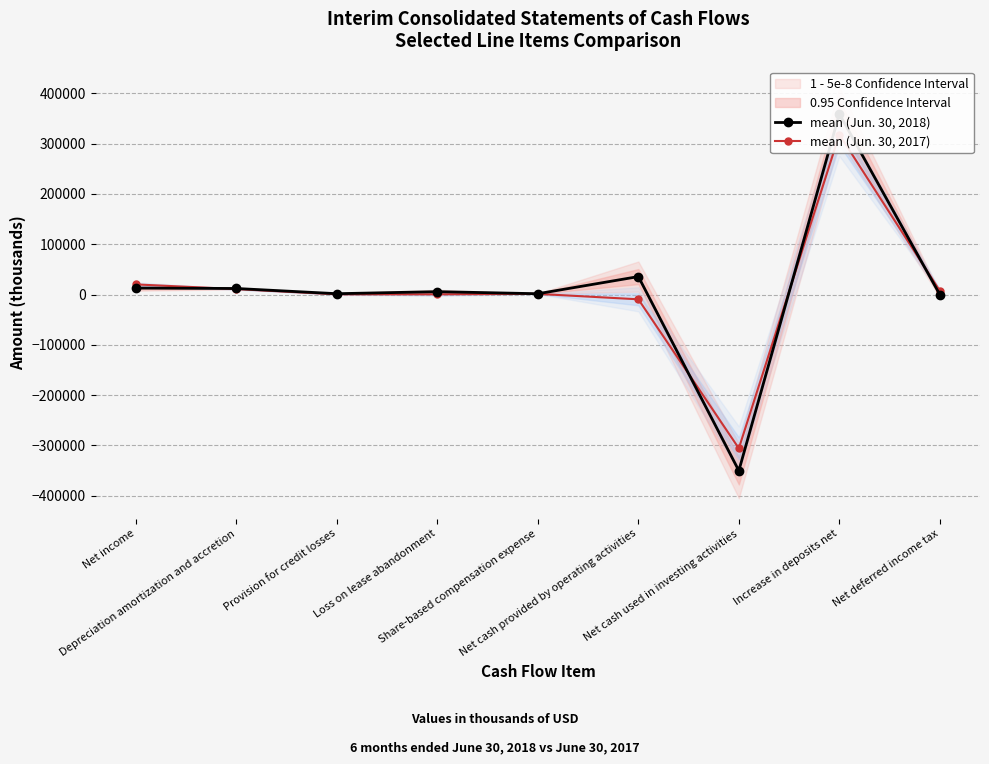

What is the approximate value of mean (Jun. 30, 2017) at Depreciation amortization and accretion?

10911